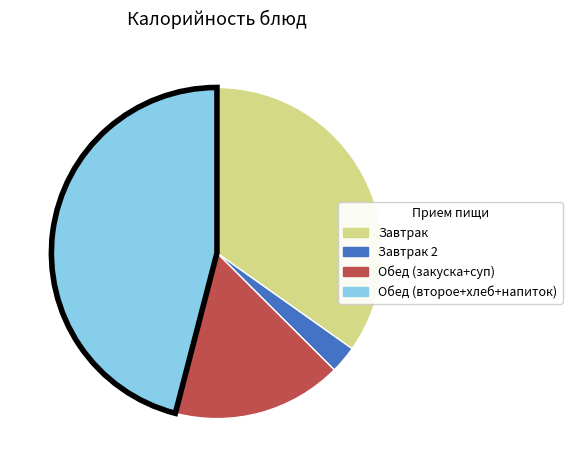

Count the number of slices in the pie.

4